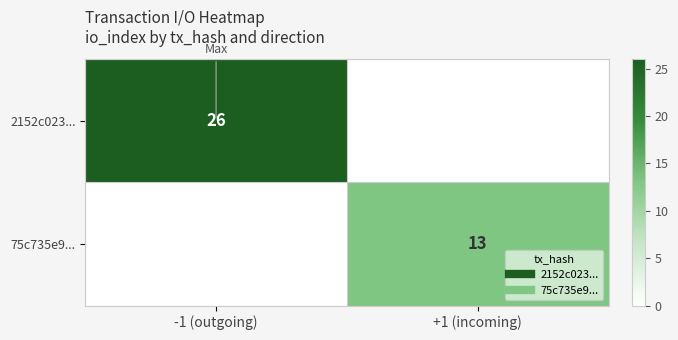

Which series changed the most between -1 (outgoing) and +1 (incoming)?

2152c023...